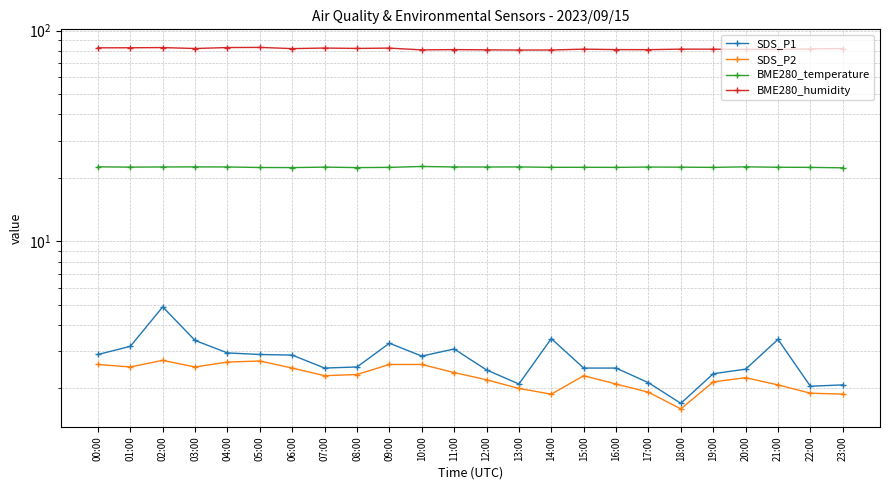

Which category has the highest value in the BME280_humidity series?

05:00